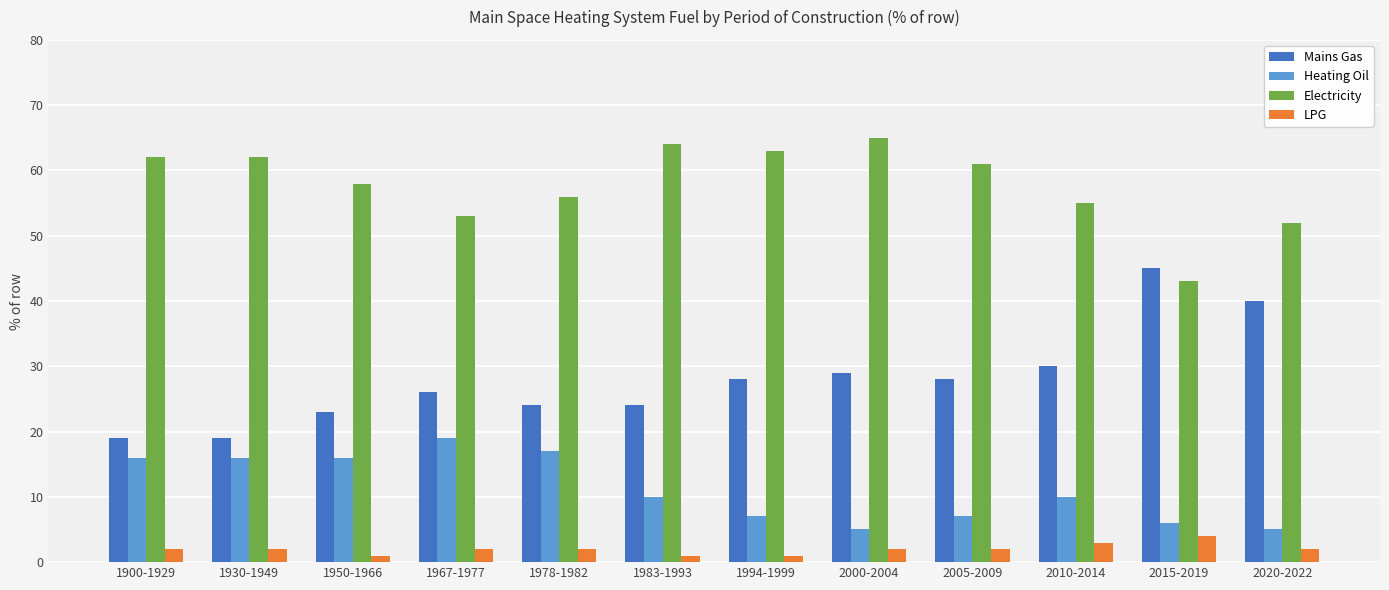

What is the greatest value displayed?

65